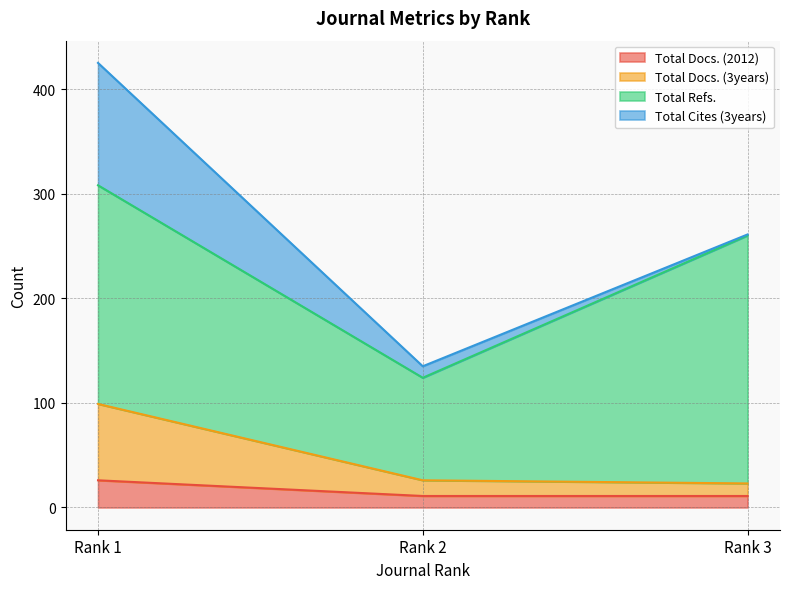

Reading right to left, what are the values for Total Docs. (2012)?

Rank 3=11	Rank 2=11	Rank 1=26